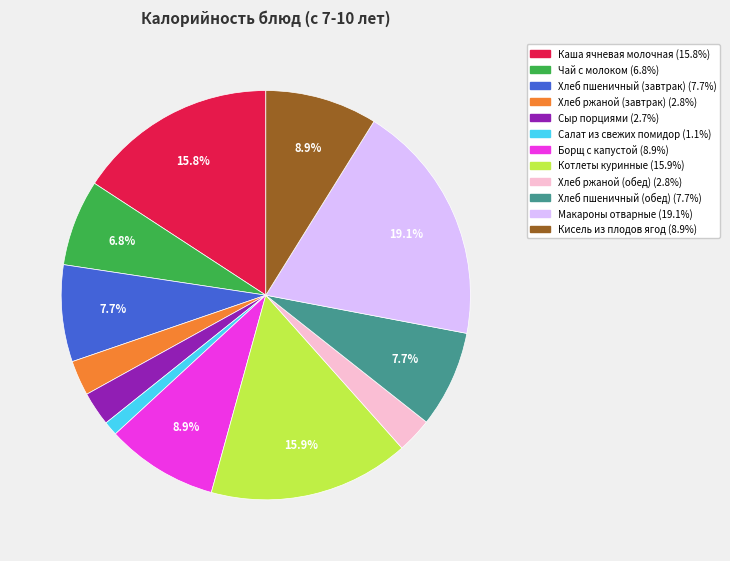

Combined, what portion of the pie is Чай с молоком and Хлеб пшеничный (завтрак)?

14.5%